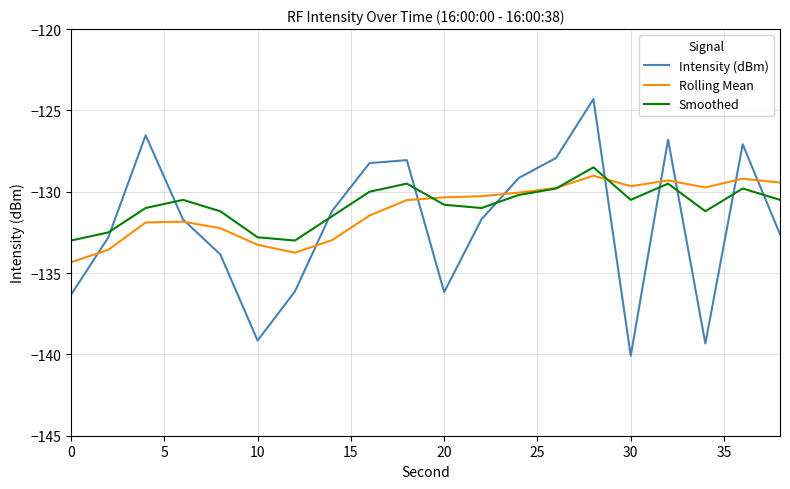

What is the lowest value of the Intensity (dBm) series?

-140.1